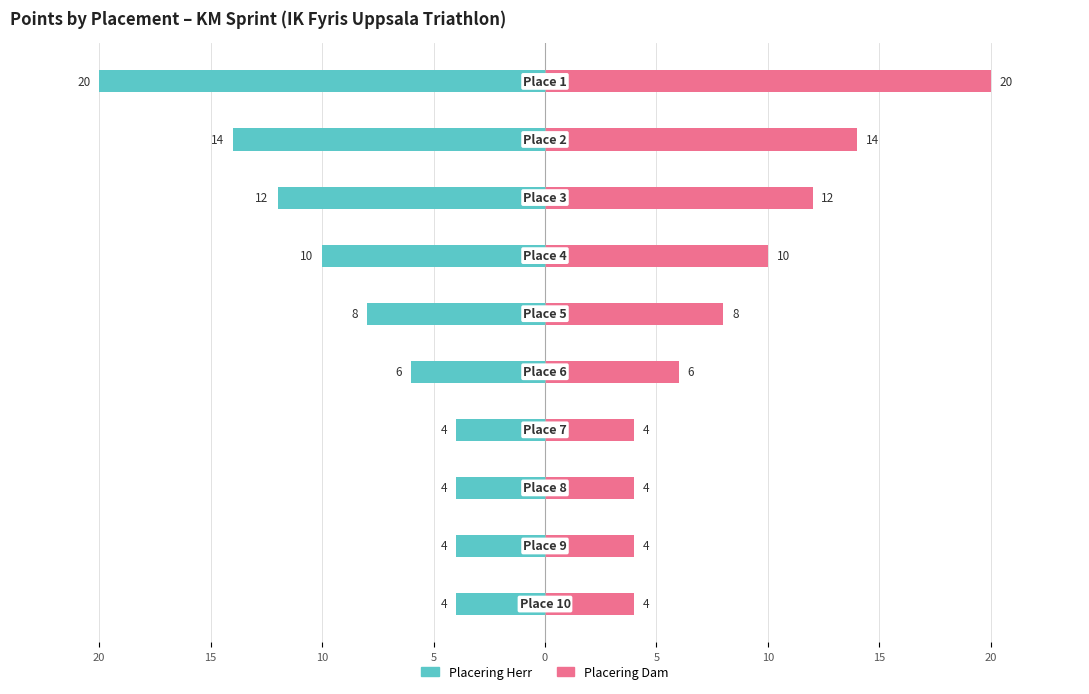

Does the chart contain stacked bars?

No